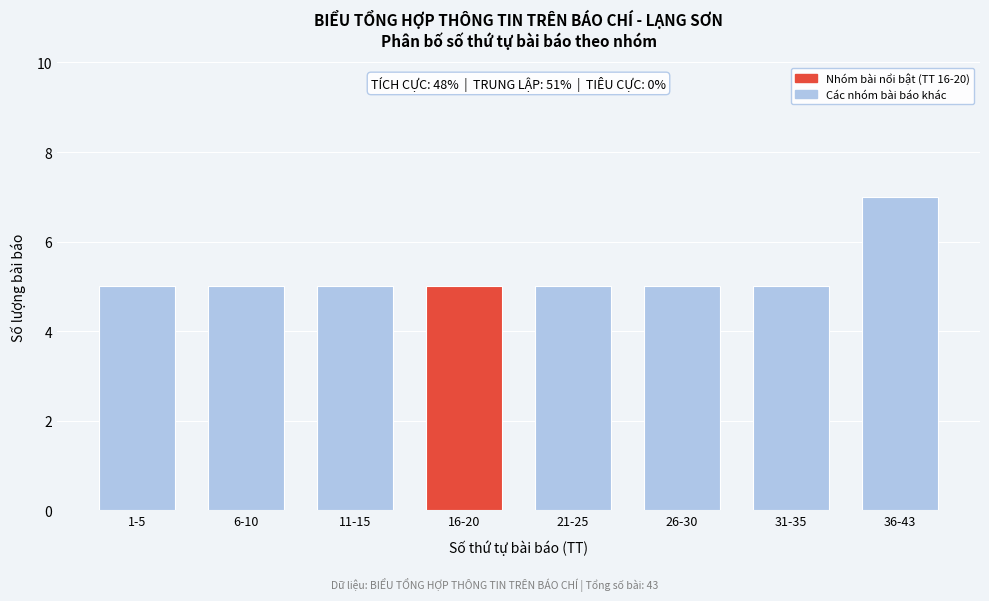

Reading right to left, transcribe all the data shown in this chart.

36-43=7	31-35=5	26-30=5	21-25=5	16-20=5	11-15=5	6-10=5	1-5=5